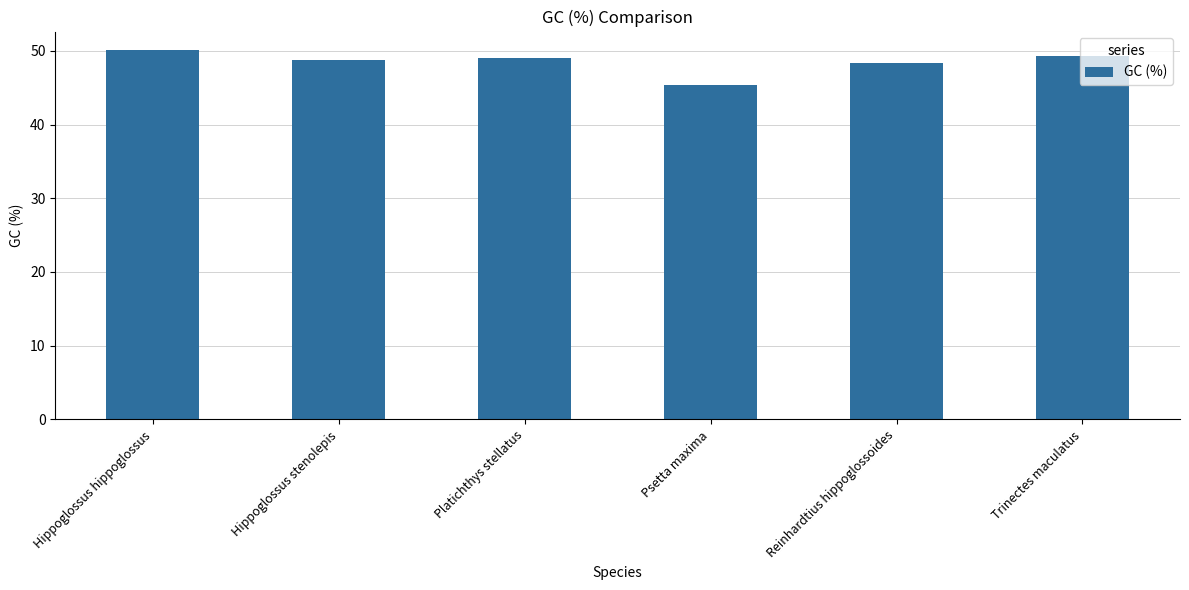

Which label corresponds to the smallest value in the chart?

Psetta maxima